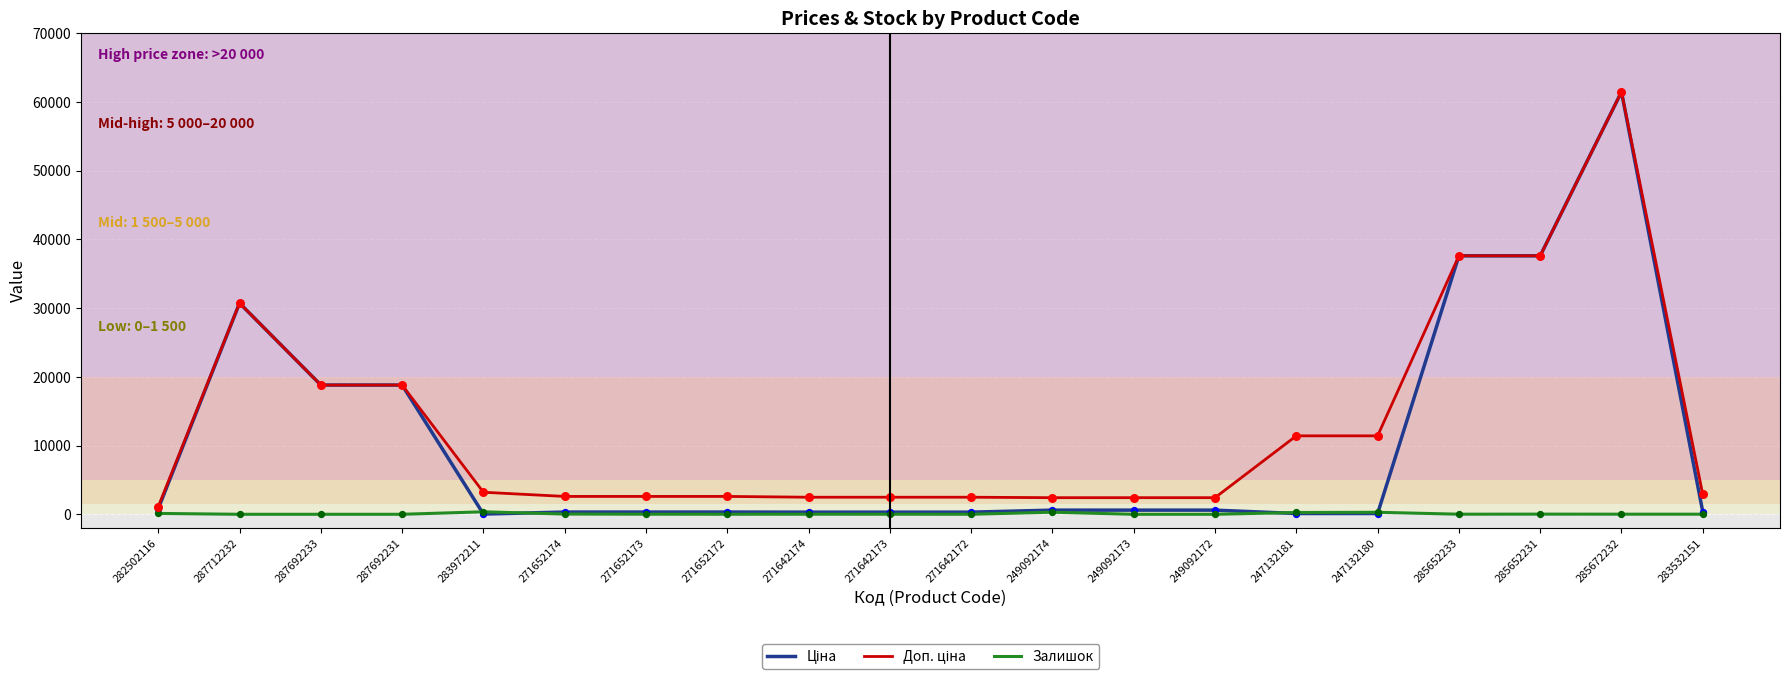

At which category is the sum across all series the highest?

285672232